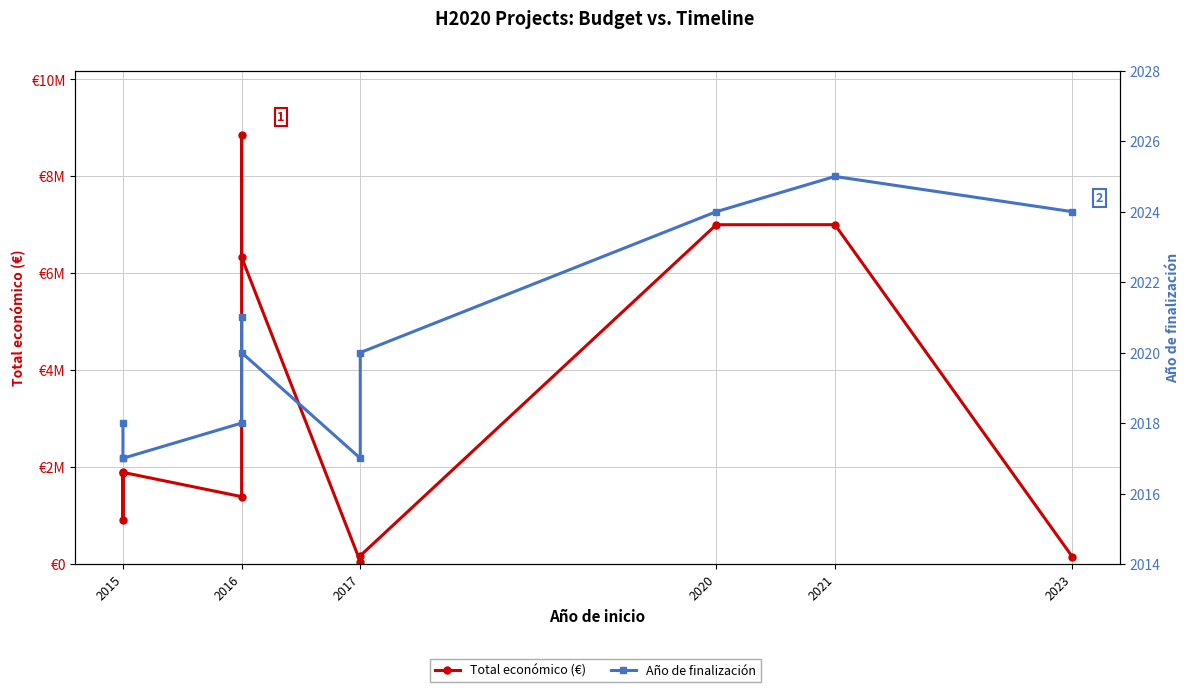

Reading left to right, transcribe all the data shown in this chart.

Total económico (€): 1869853	915298	1890110	1389196	8848523	6328164	50000	170121	6999254	7000000	150000
Año de finalización: 2018	2017	2017	2018	2021	2020	2017	2020	2024	2025	2024